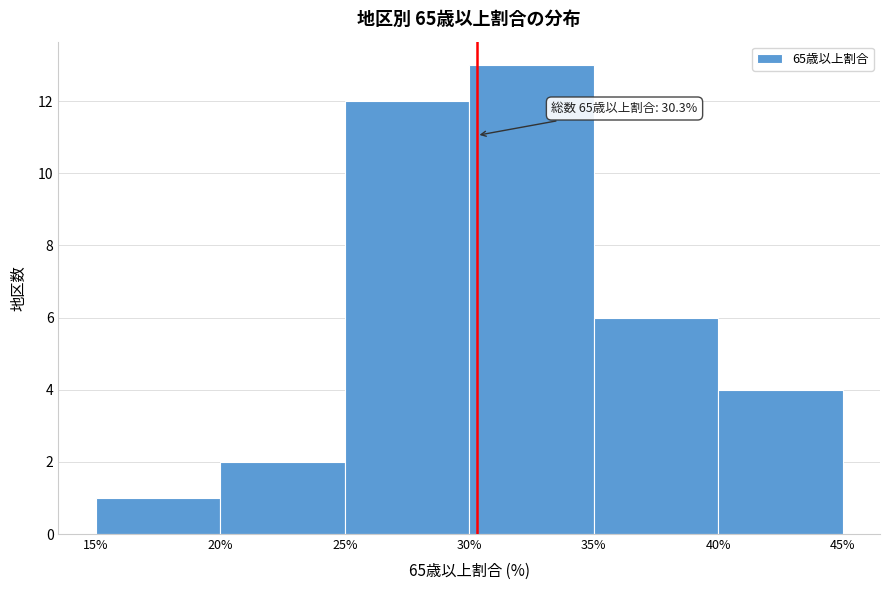

Over which range of the x-axis is the bar tallest?

30% to 35%